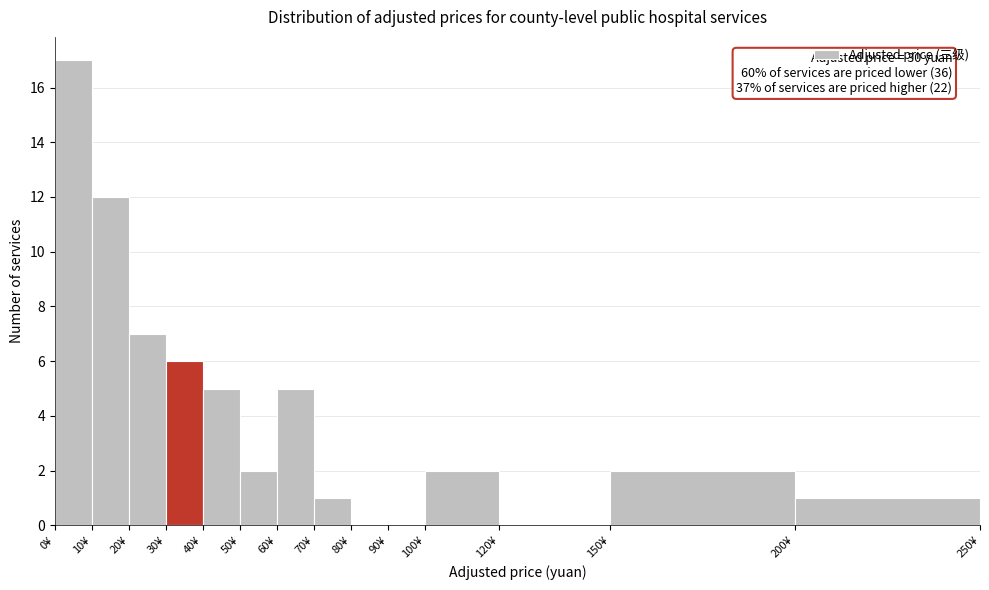

Over which range of the x-axis is the bar tallest?

0 to 10